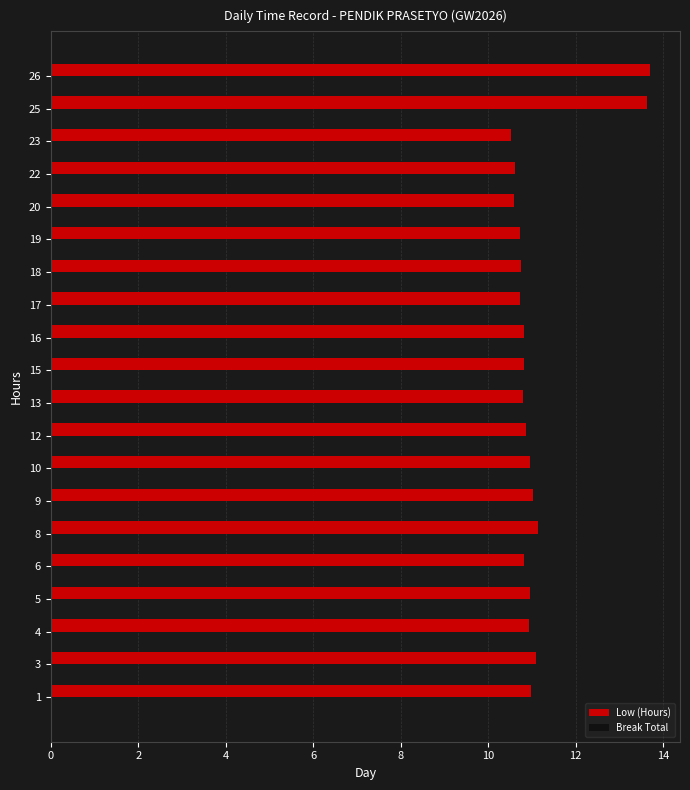

What is the ratio of the value at 10 to the value at 18?

1.0